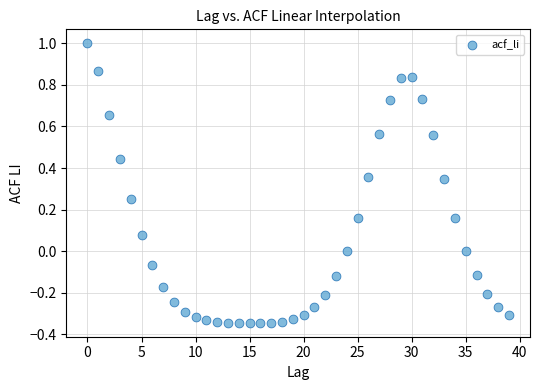

What is the range of Y values (max minus min)?

1.3